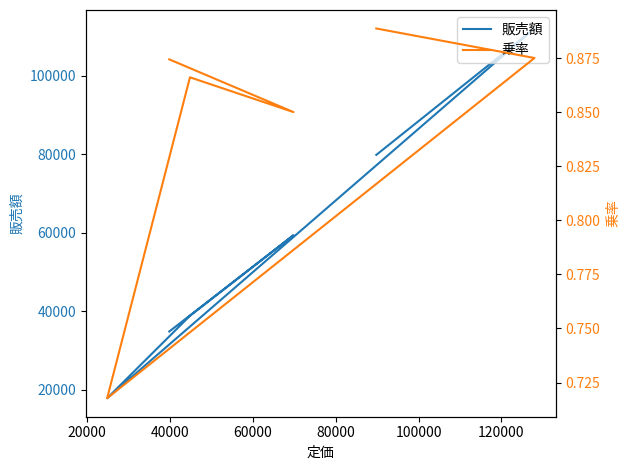

Is this an area chart (filled region under the line)?

No